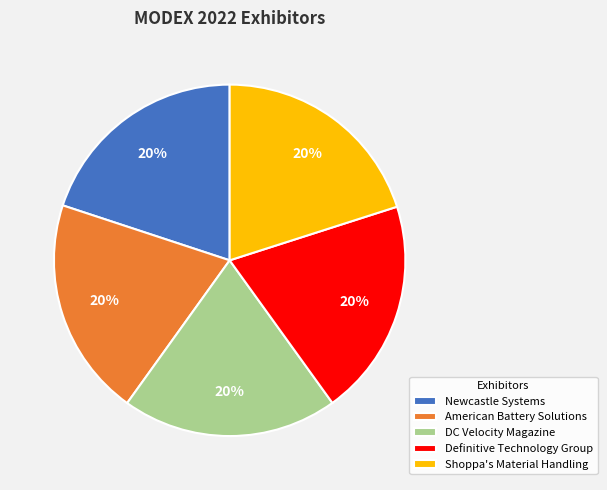

What is the ratio of the value at DC Velocity Magazine to the value at Definitive Technology Group?

1.0